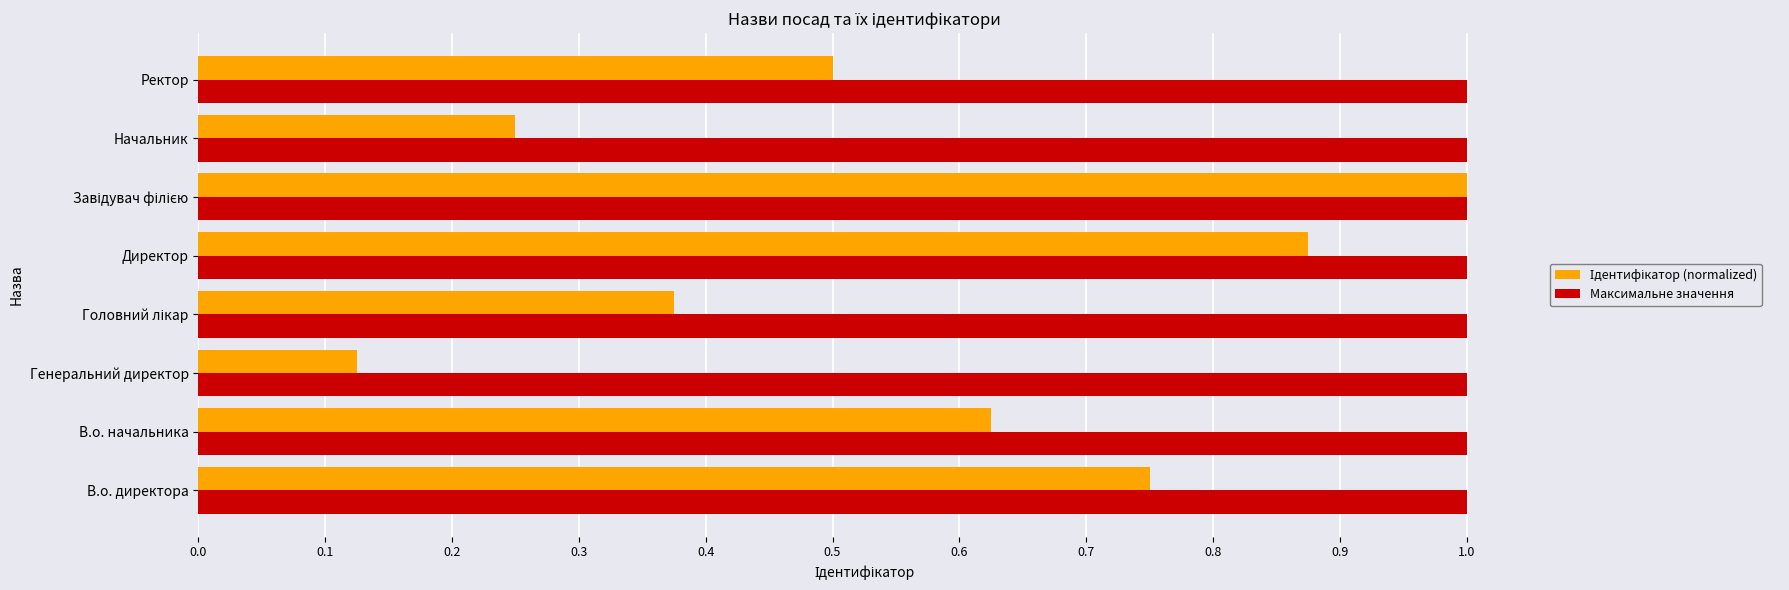

What is the difference between the highest and lowest values at Ректор?

0.5